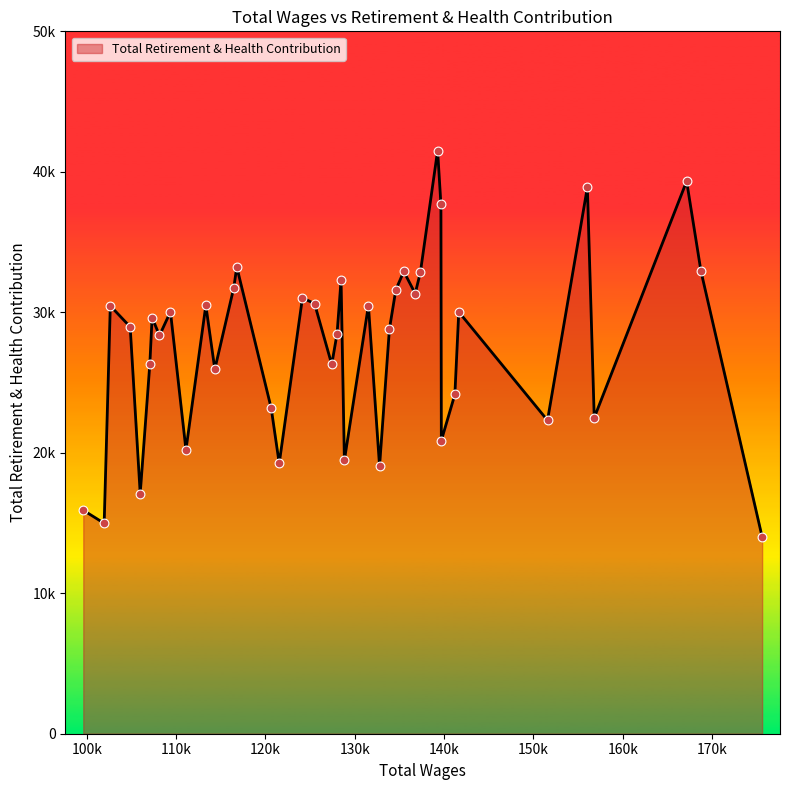

Is this an area chart (filled region under the line)?

Yes